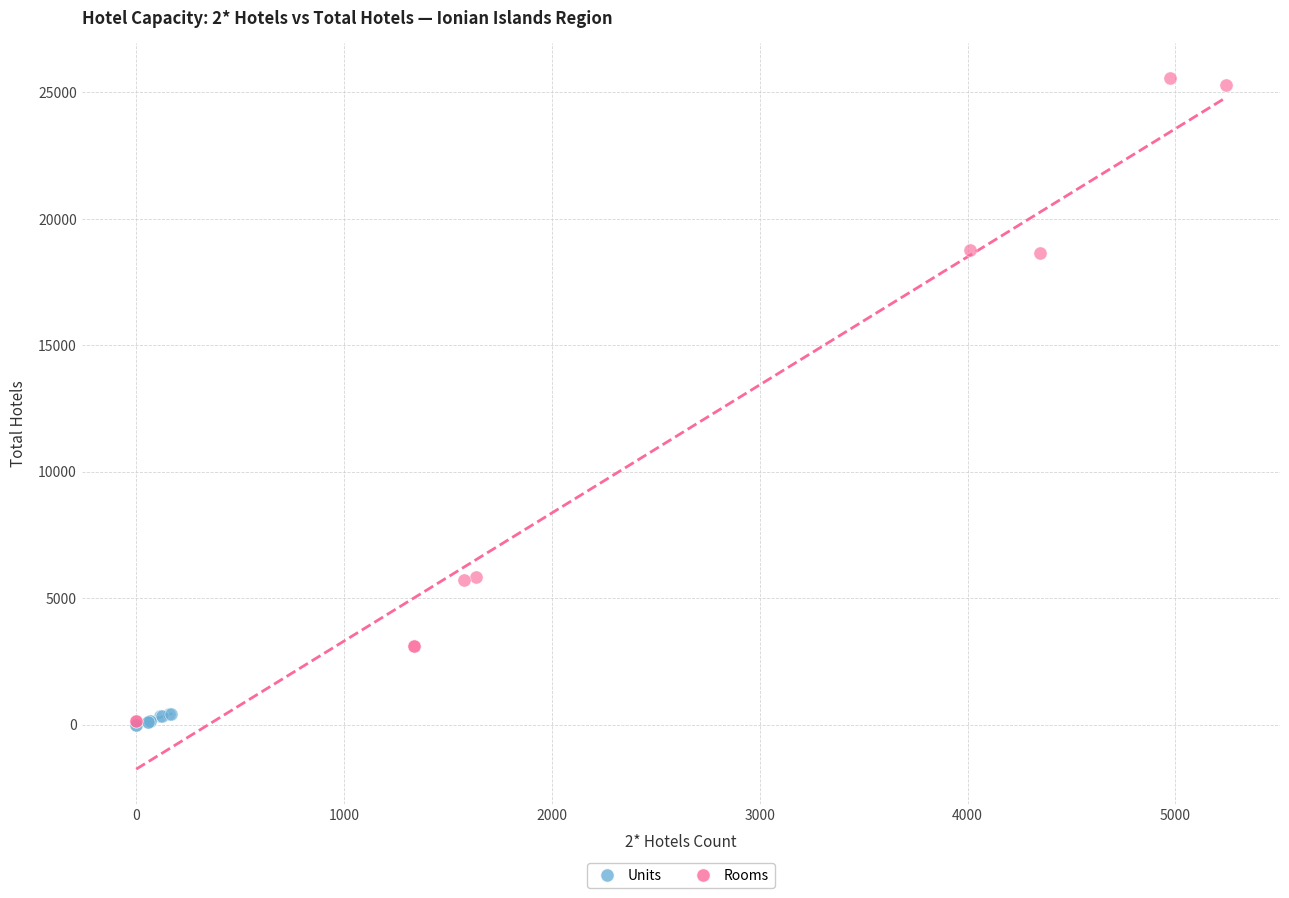

What are all the series names shown in the legend?

Units, Rooms